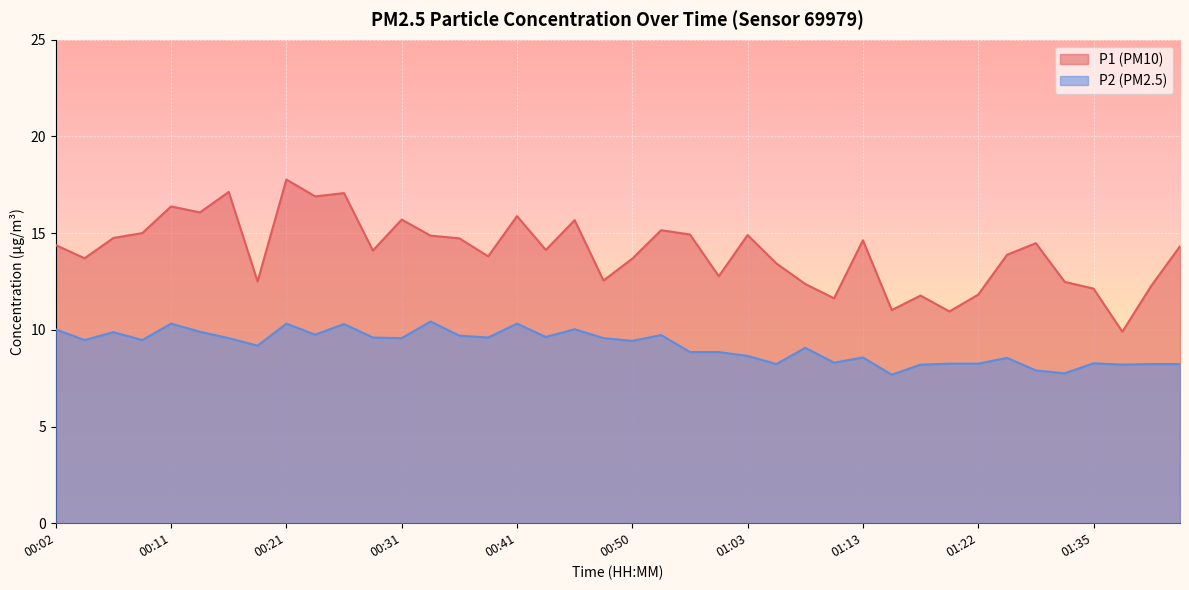

What are all the series names shown in the legend?

P1, P2